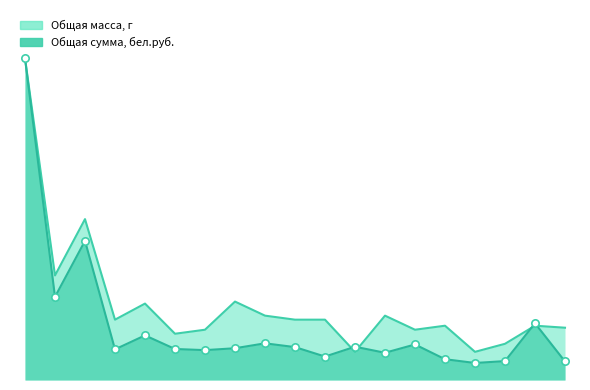

At which category is the sum across all series the highest?

1